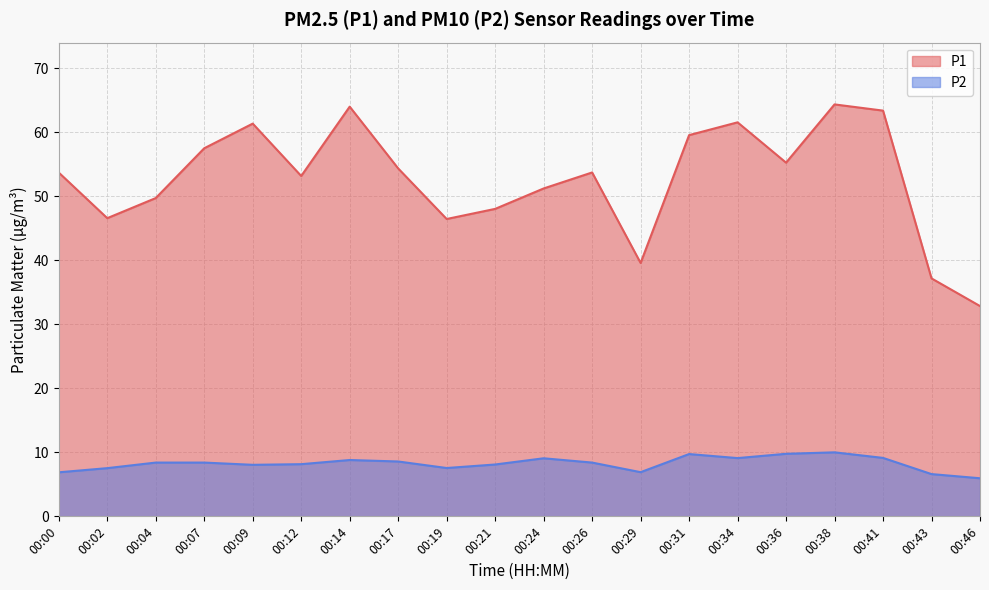

At which label is P1 closest to 48?

00:21